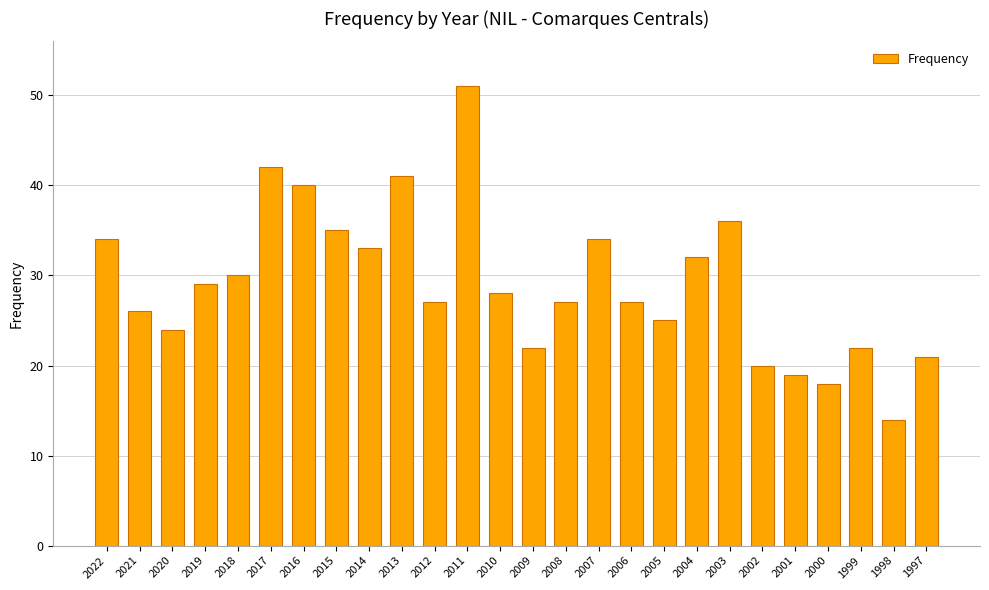

What is the approximate value at 2011?

51